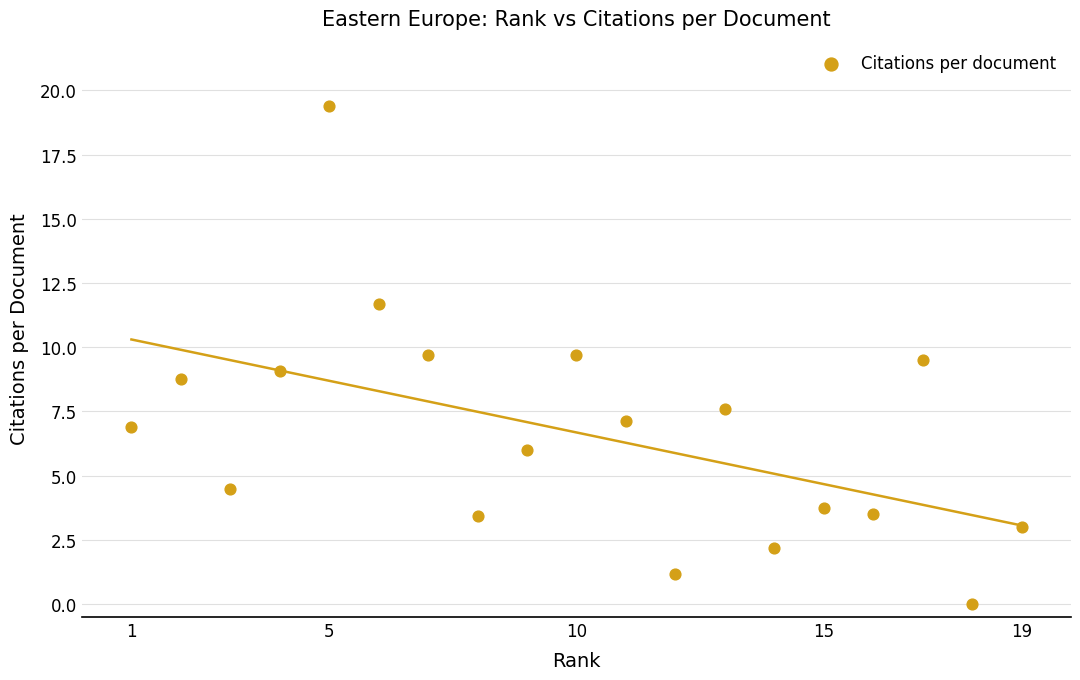

What is the range of X values (max minus min)?

18.0